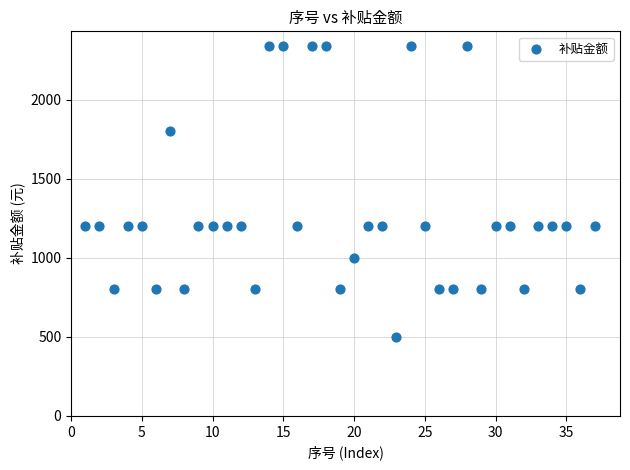

What is the range of X values (max minus min)?

36